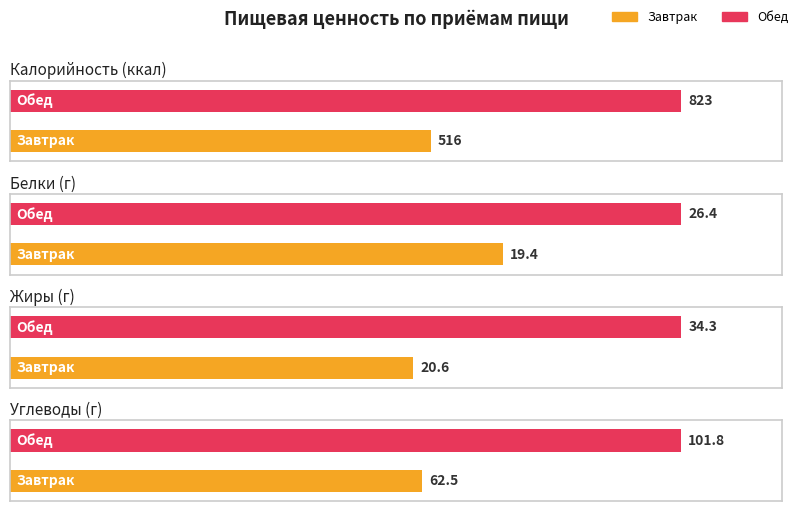

At Обед, list the series in order from smallest to largest.

Белки, Жиры, Углеводы, Калорийность